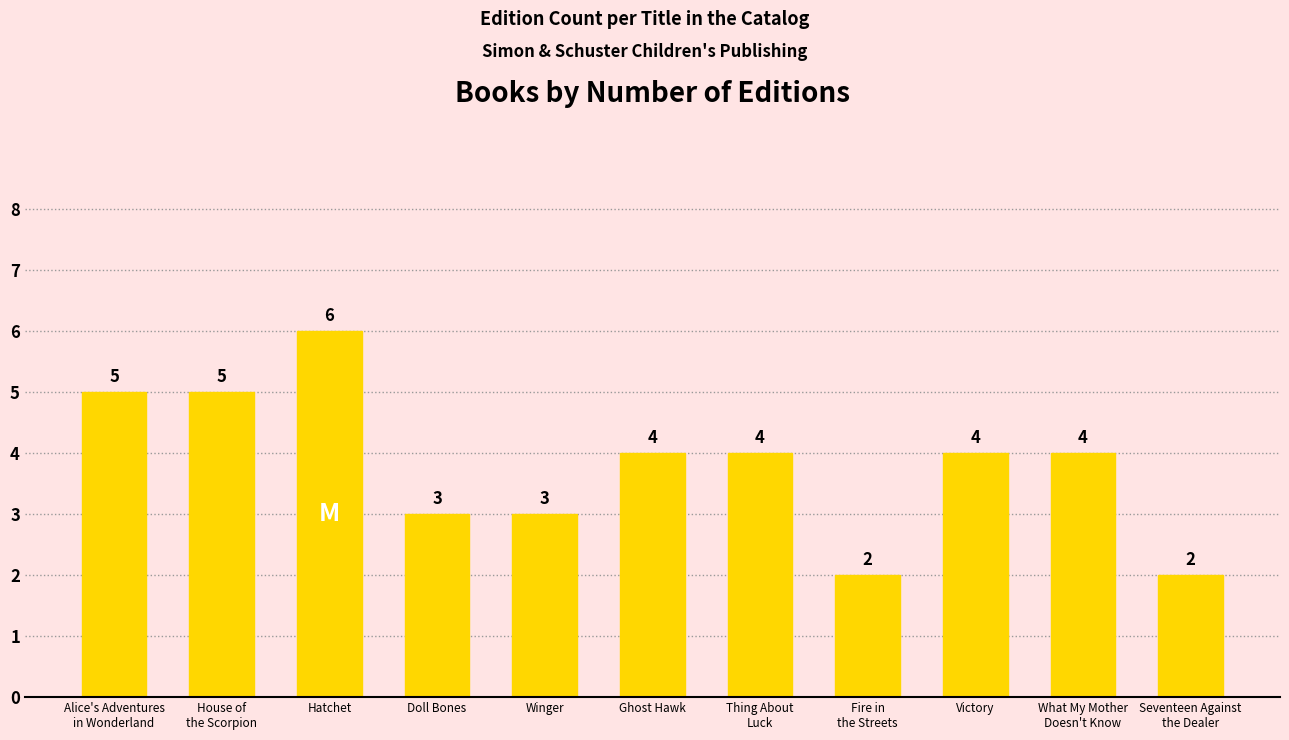

What is the minimum value shown in the chart?

2